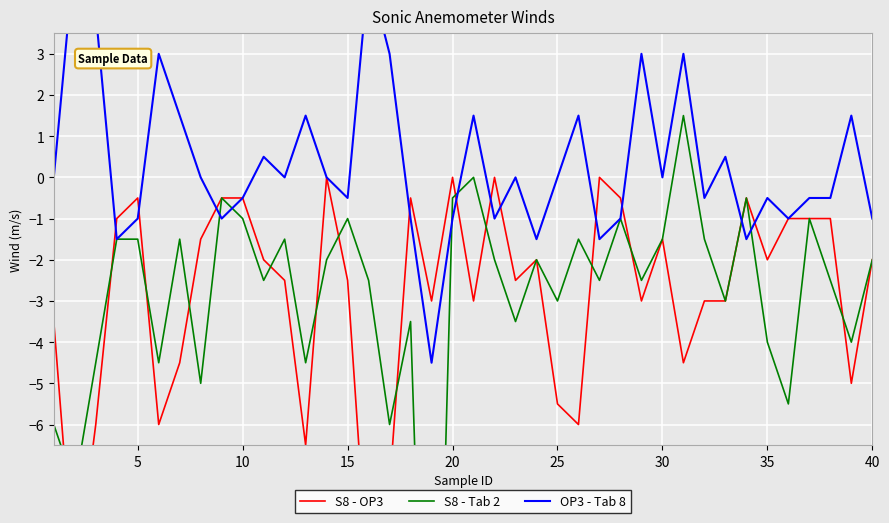

How many categories are shown in the chart?

40